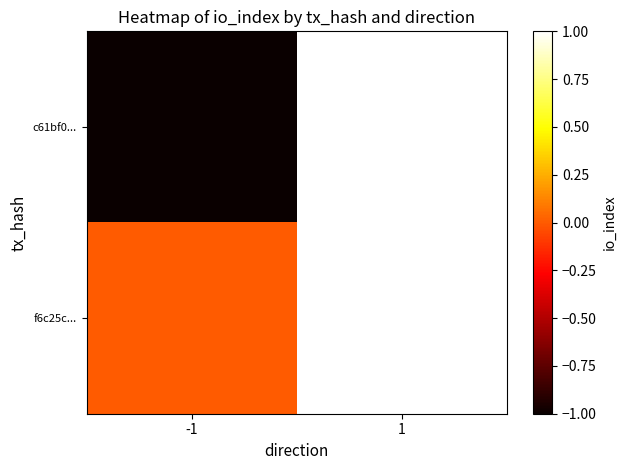

Reading left to right, list all the values displayed in this chart.

c61bf0...: -1=-1	1=1
f6c25c...: -1=0	1=1